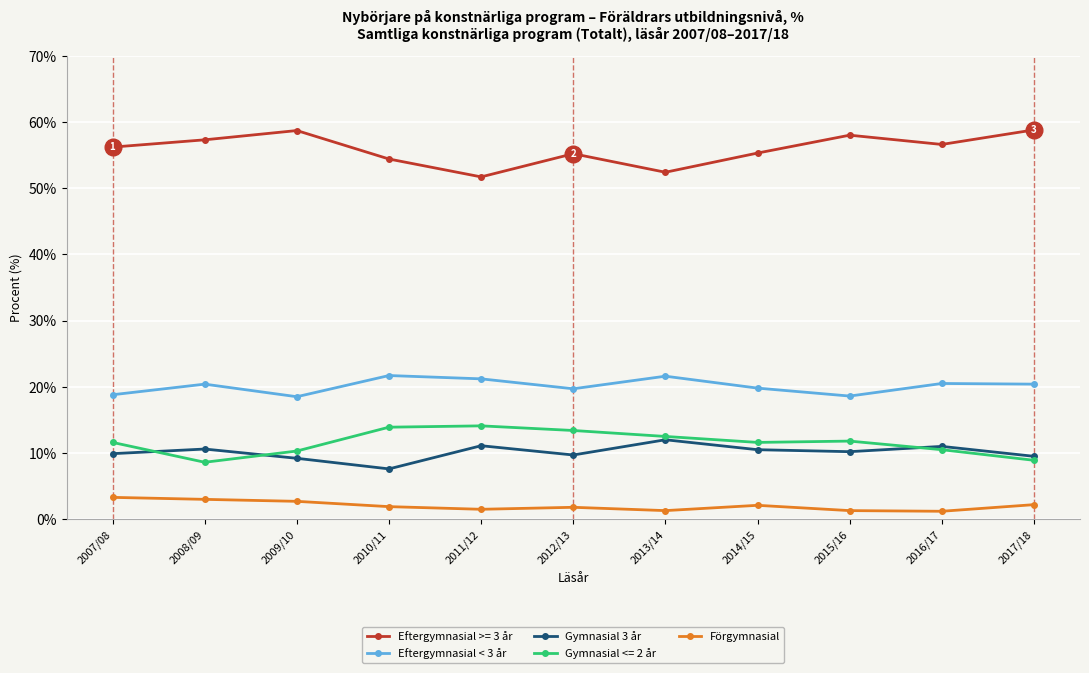

List the series in order of their peak value, highest first.

Eftergymnasial >= 3 år, Eftergymnasial < 3 år, Gymnasial <= 2 år, Gymnasial 3 år, Förgymnasial